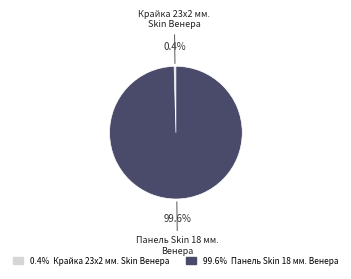

How many segments does this pie chart have?

2